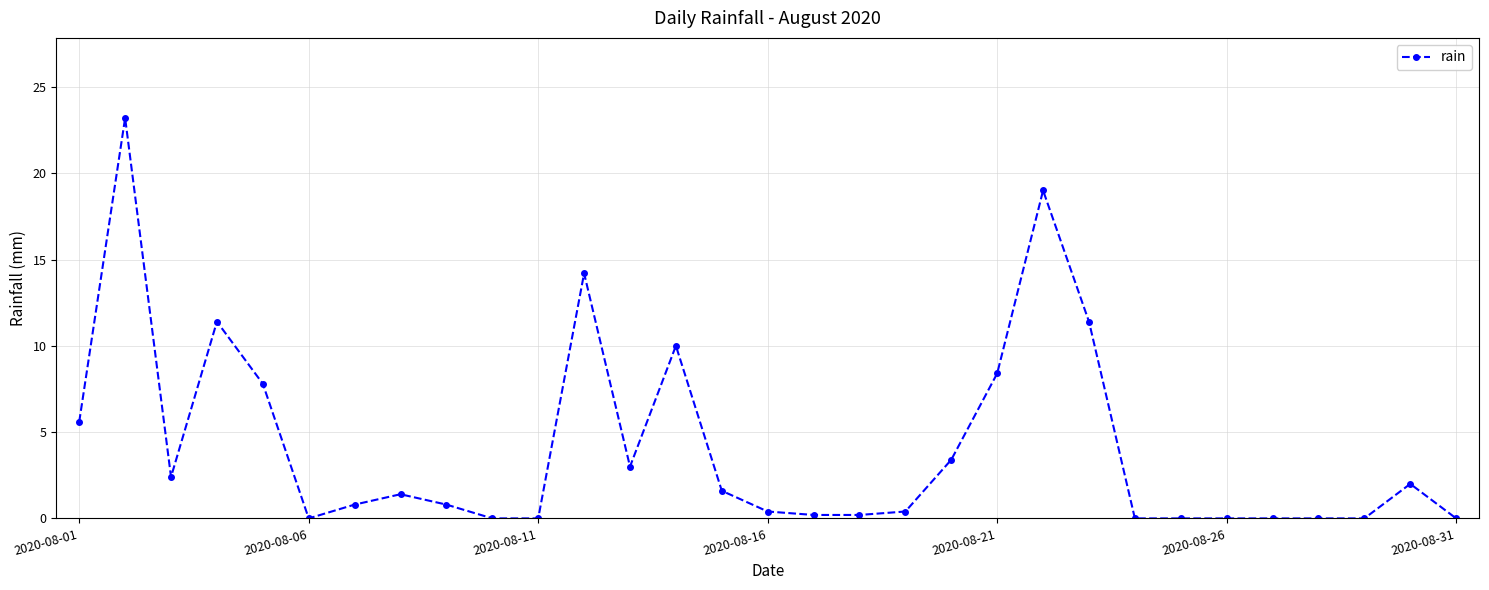

What is the greatest value displayed?

23.2